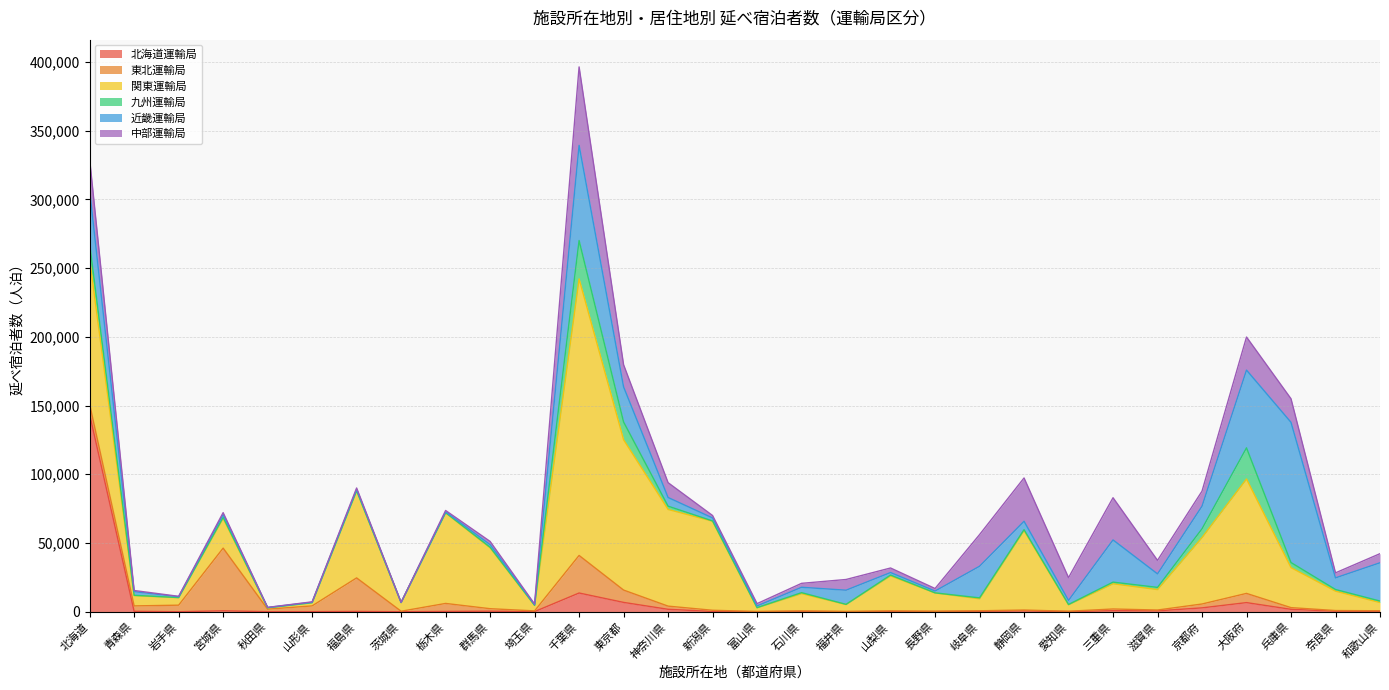

Where does the 九州運輸局 series first go above 647?

北海道